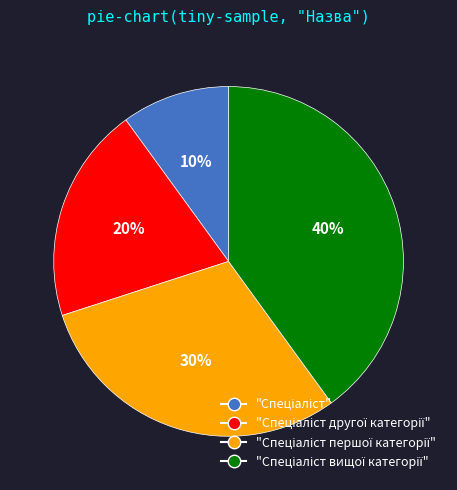

To the nearest percent, what is the average slice percentage?

25%